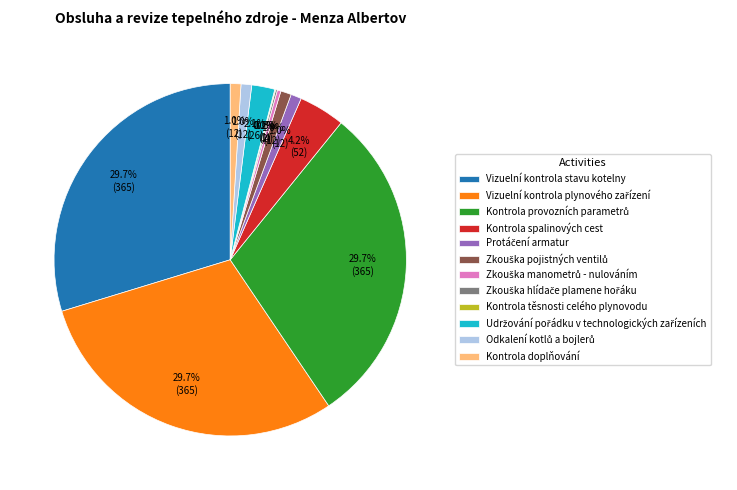

Between Kontrola doplňování and Vizuelní kontrola stavu kotelny, which is larger?

Vizuelní kontrola stavu kotelny